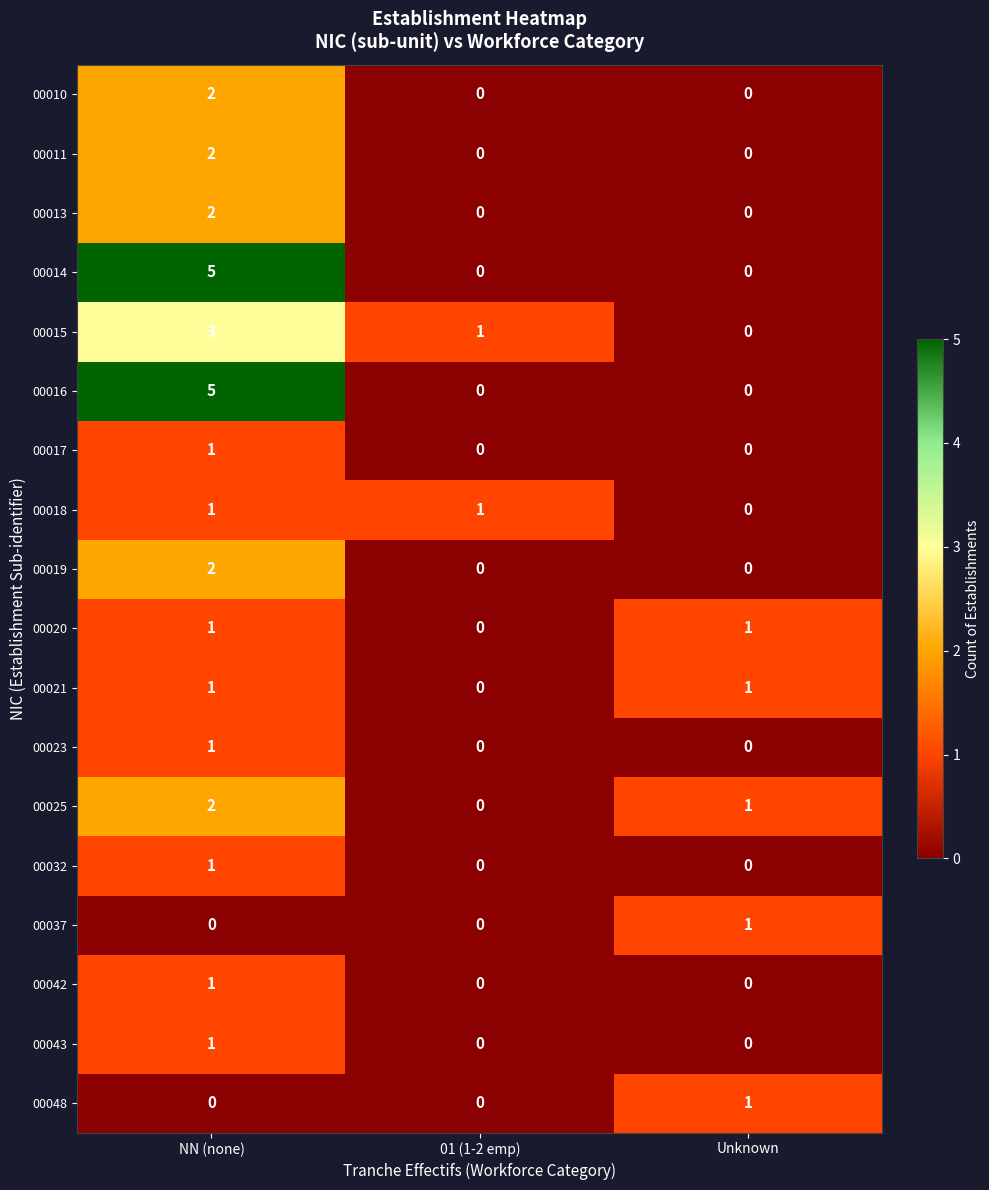

What is the difference between the highest and lowest values at NN (none)?

5